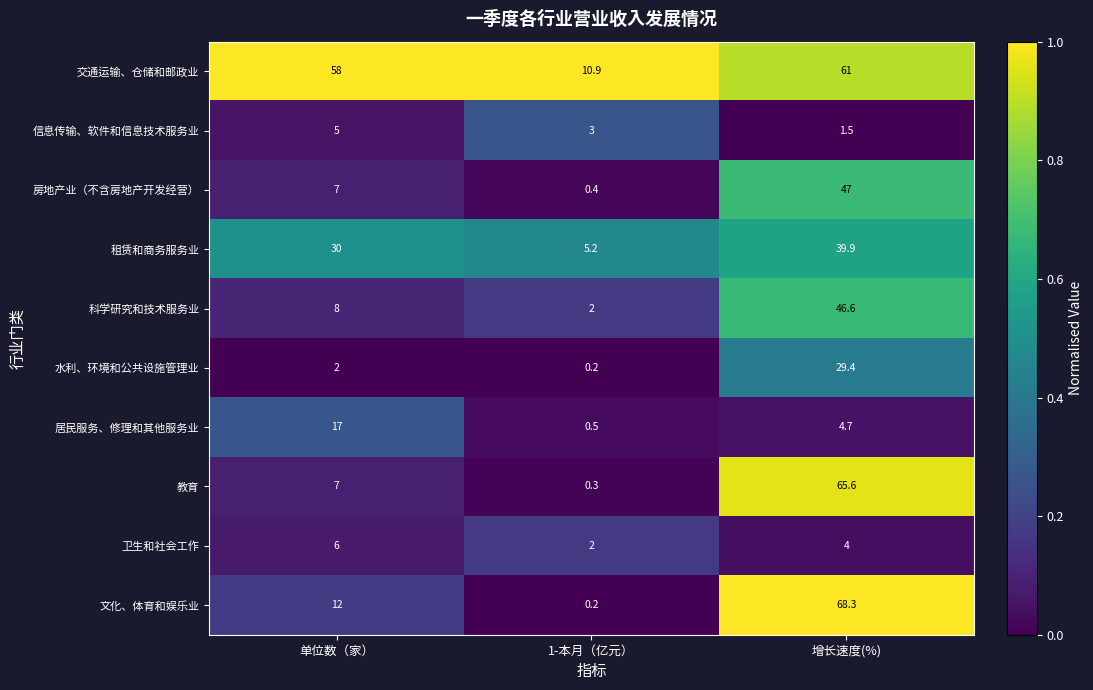

Reading right to left, what are all the values shown in this chart?

交通运输、仓储和邮政业: 61.0	10.9	58.0
信息传输、软件和信息技术服务业: 1.5	3.0	5.0
房地产业（不含房地产开发经营）: 47.0	0.4	7.0
租赁和商务服务业: 39.9	5.2	30.0
科学研究和技术服务业: 46.6	2.0	8.0
水利、环境和公共设施管理业: 29.4	0.2	2.0
居民服务、修理和其他服务业: 4.7	0.5	17.0
教育: 65.6	0.3	7.0
卫生和社会工作: 4.0	2.0	6.0
文化、体育和娱乐业: 68.3	0.2	12.0